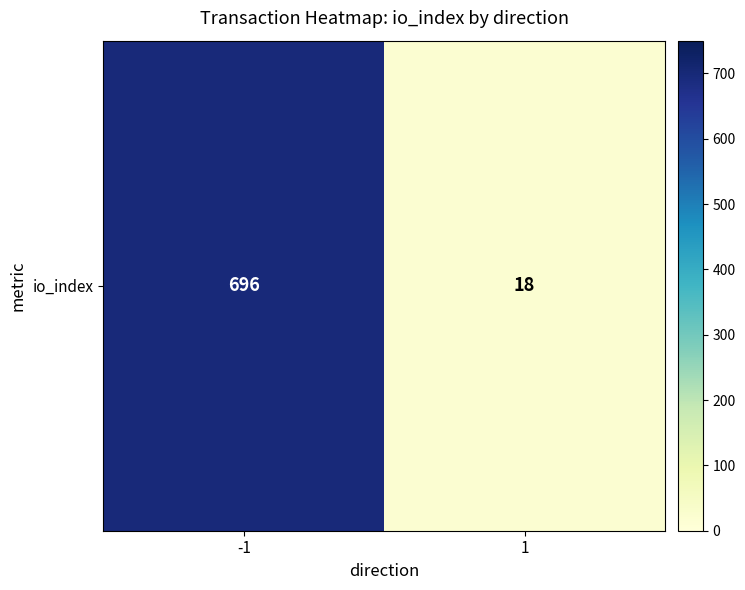

How many values are between 18 and 696?

2